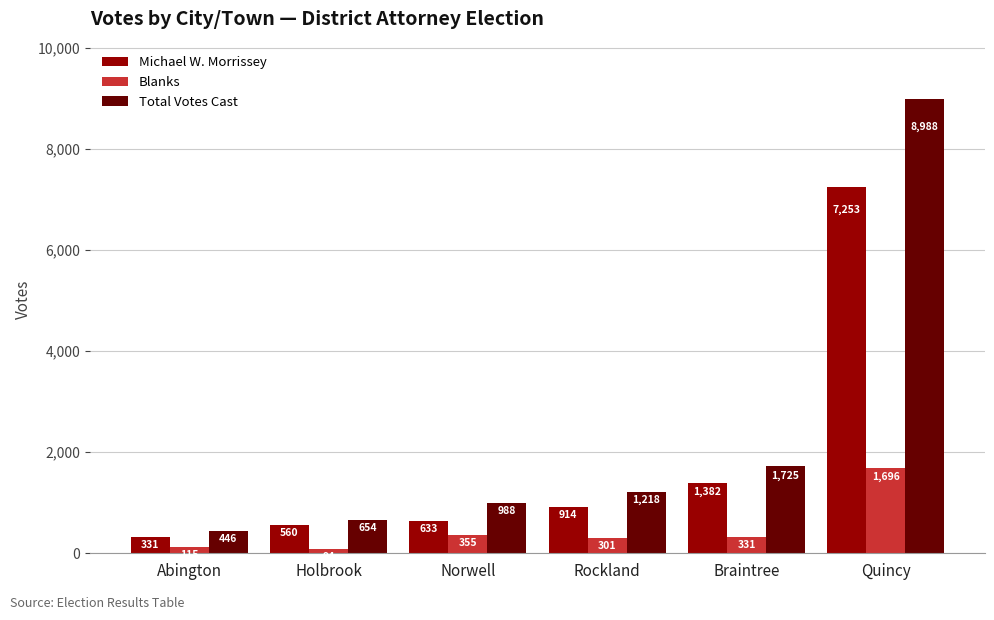

The Blanks series shows 331 at Braintree. True or false?

True